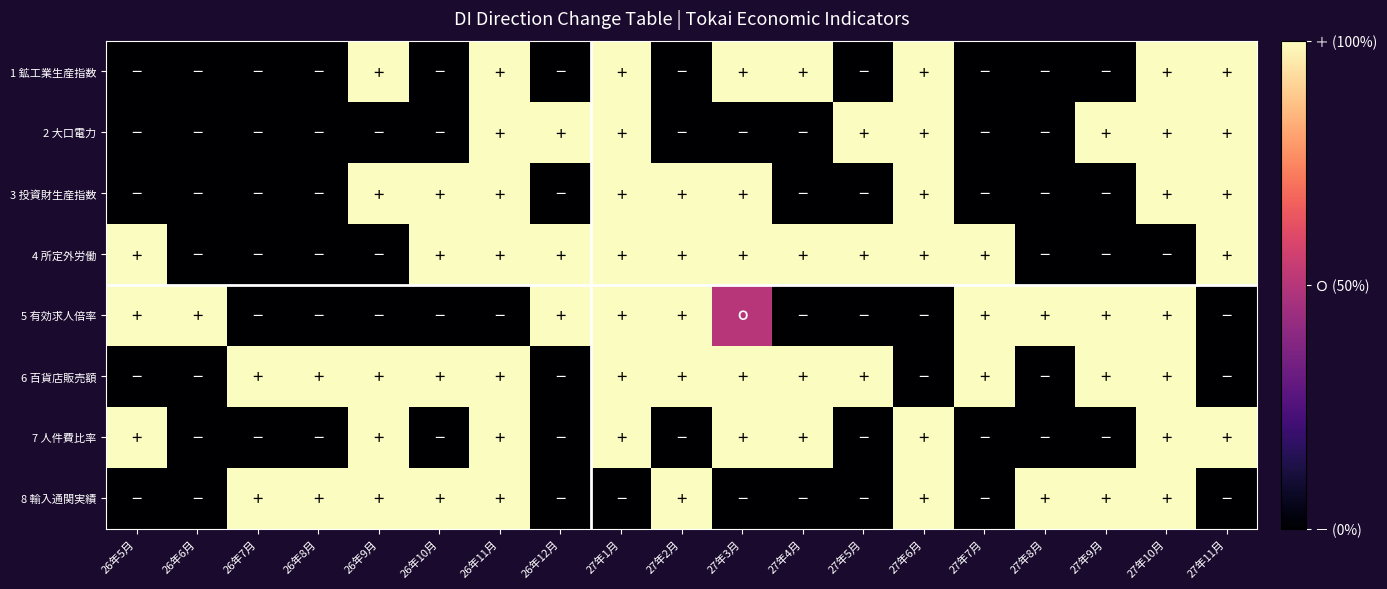

What is the minimum value shown in the chart?

-1